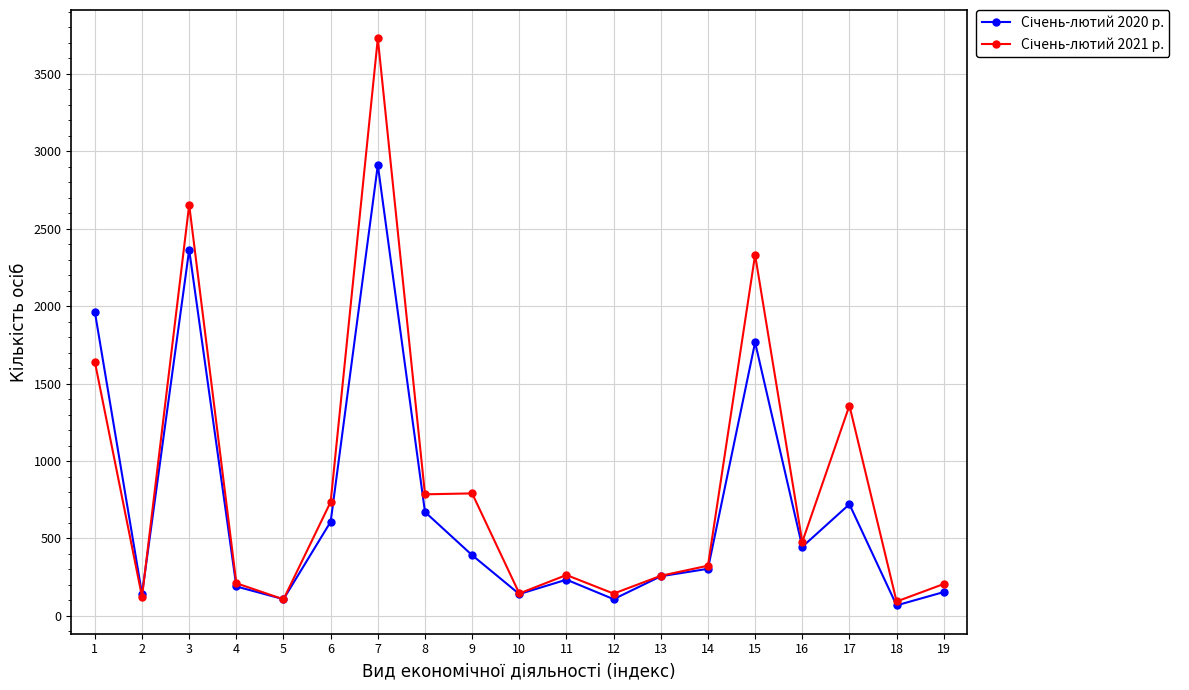

At which category is the sum across all series the highest?

7